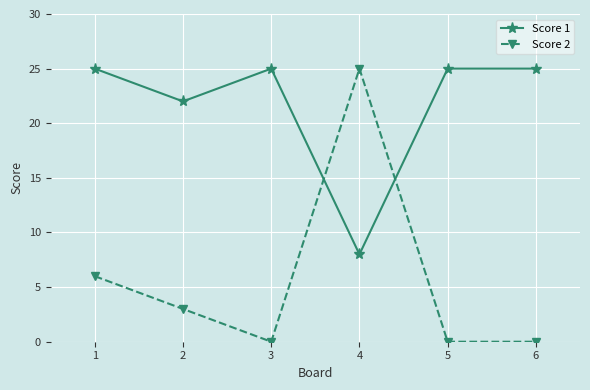

What is the greatest value displayed?

25